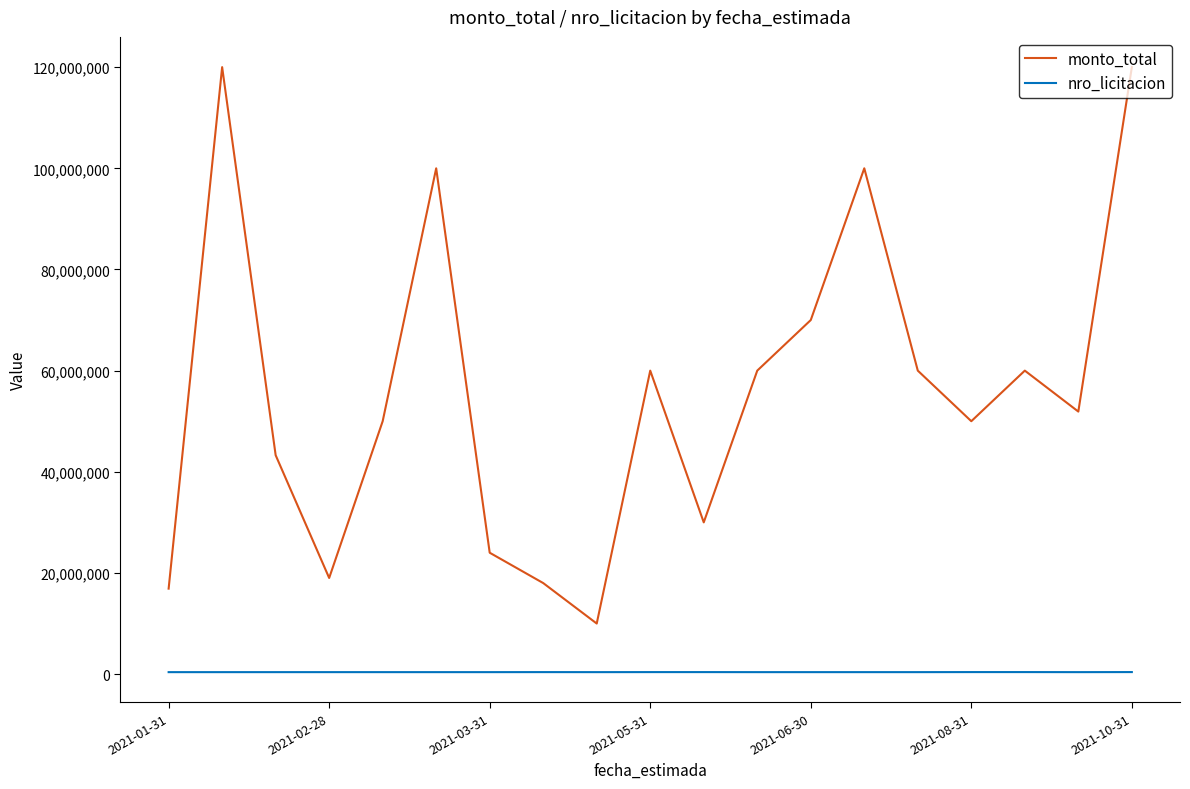

How many interior local peaks does the monto_total series have?

5